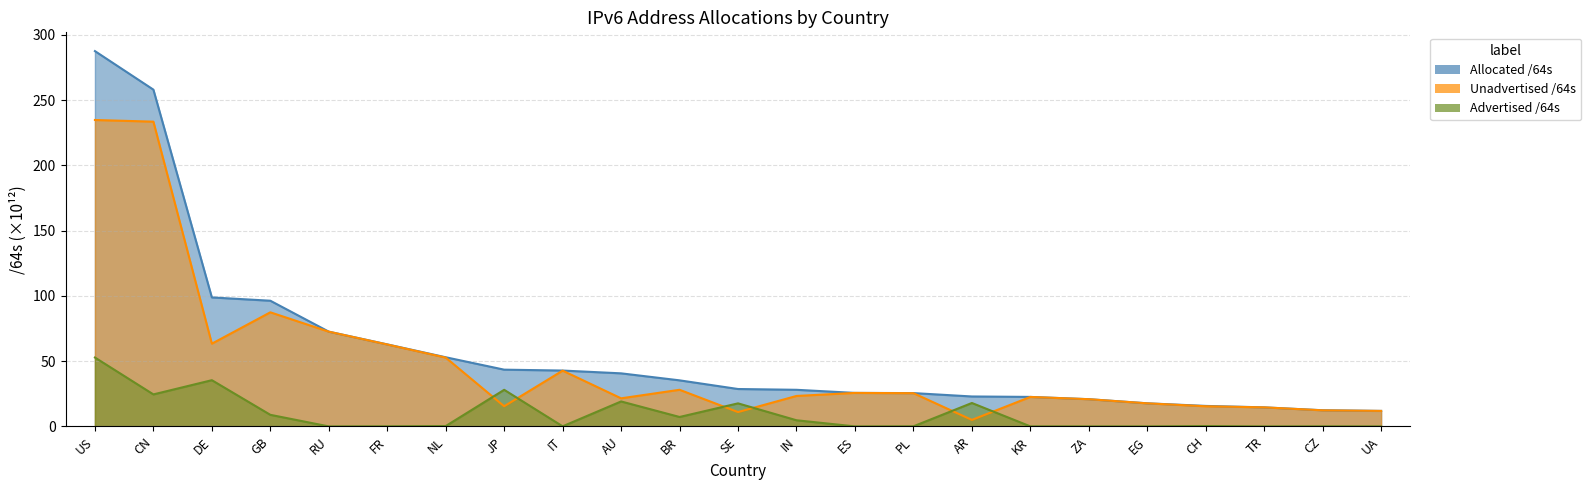

At which category does the chart reach its minimum across all series?

UA